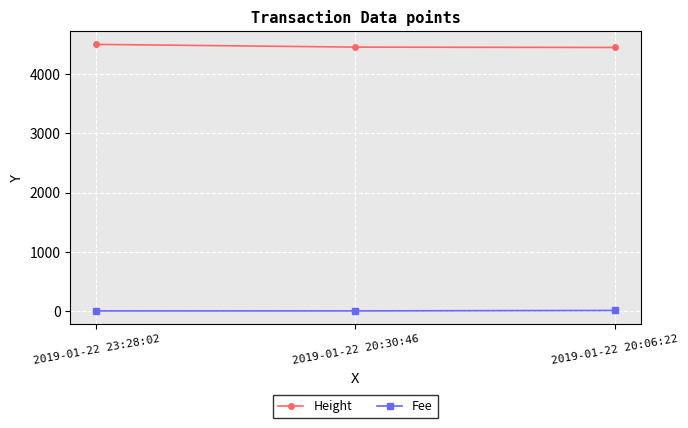

What is the average value of the Fee series?

2.7